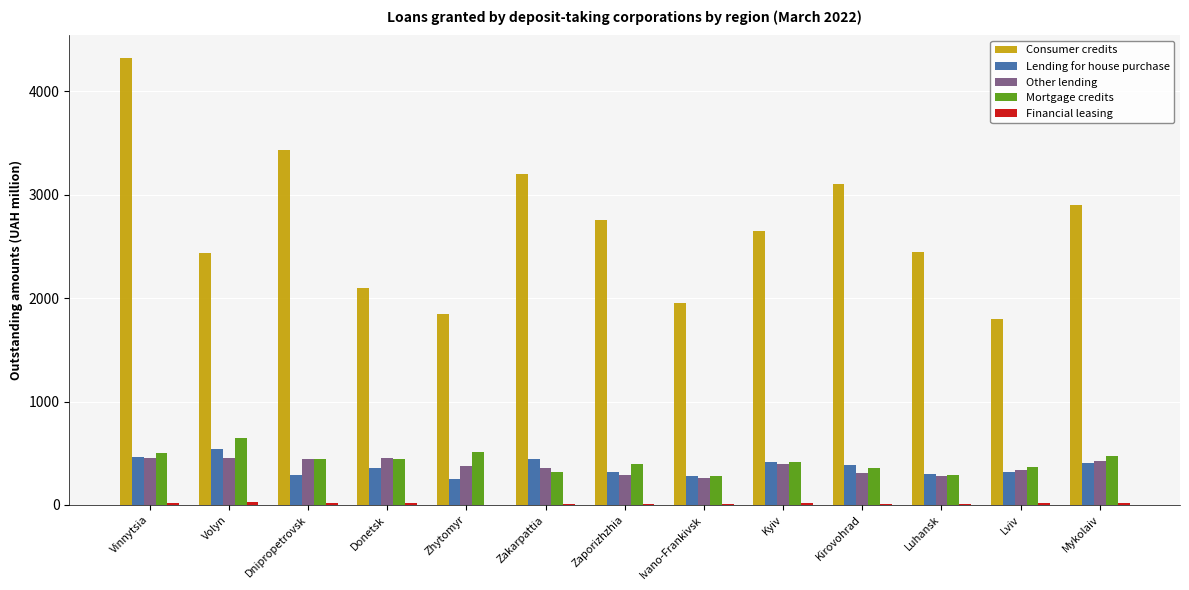

Which series has the largest total across all categories?

Consumer credits